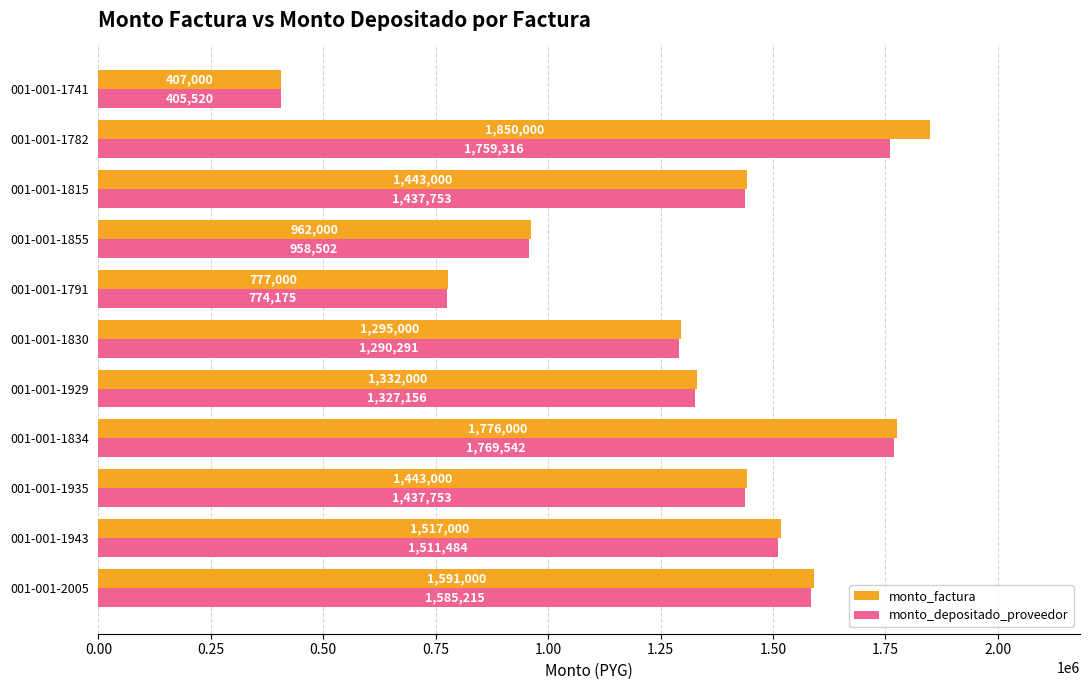

List the series in order of their overall mean, lowest first.

monto_depositado_proveedor, monto_factura